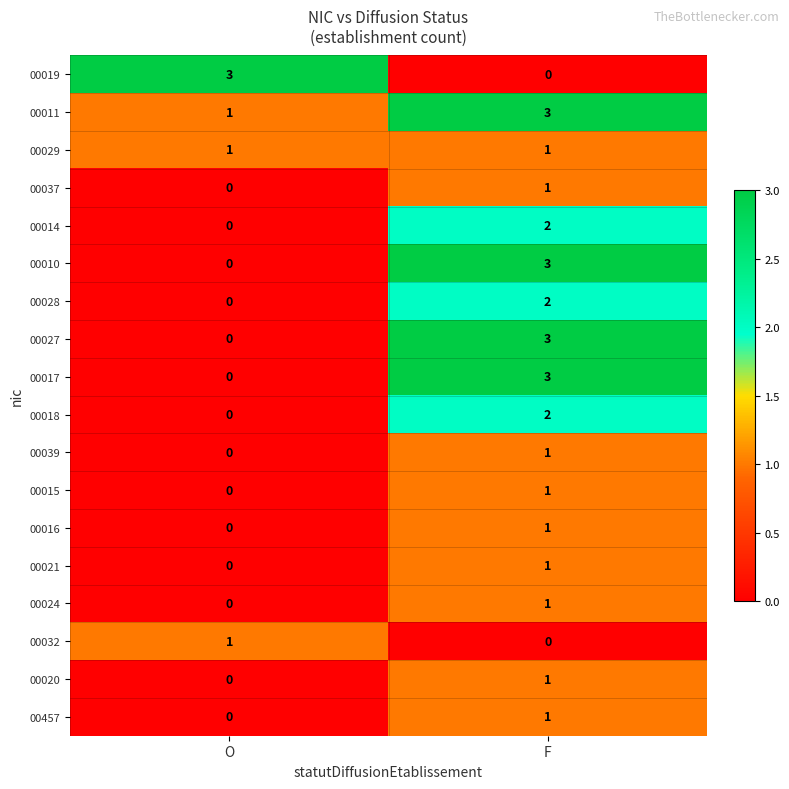

What is the difference between the highest and lowest values at O?

3